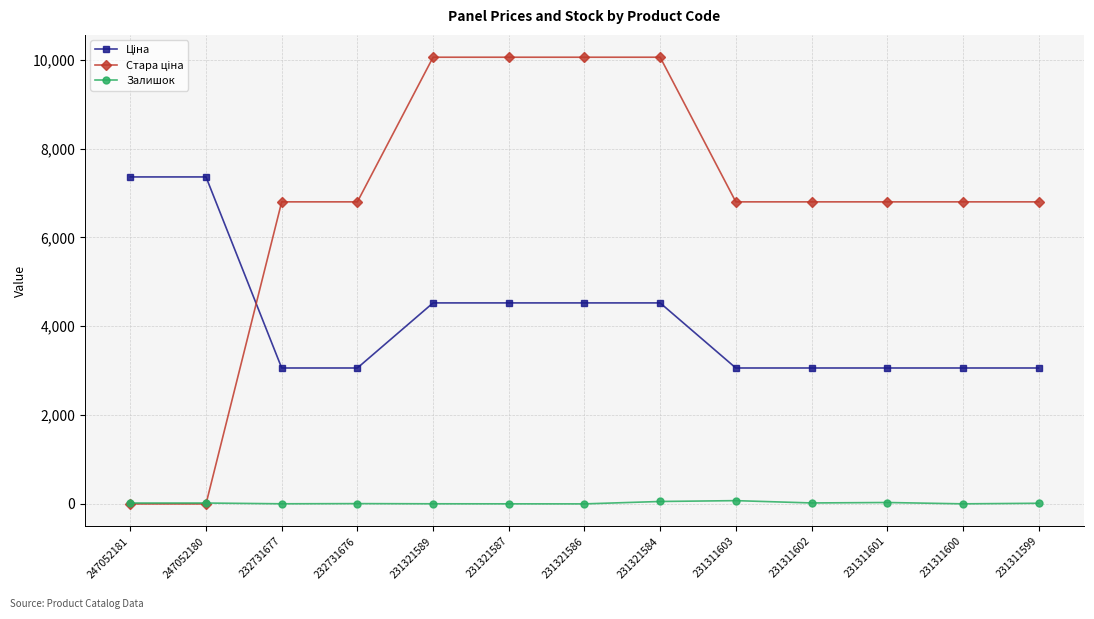

Is this an area chart (filled region under the line)?

No